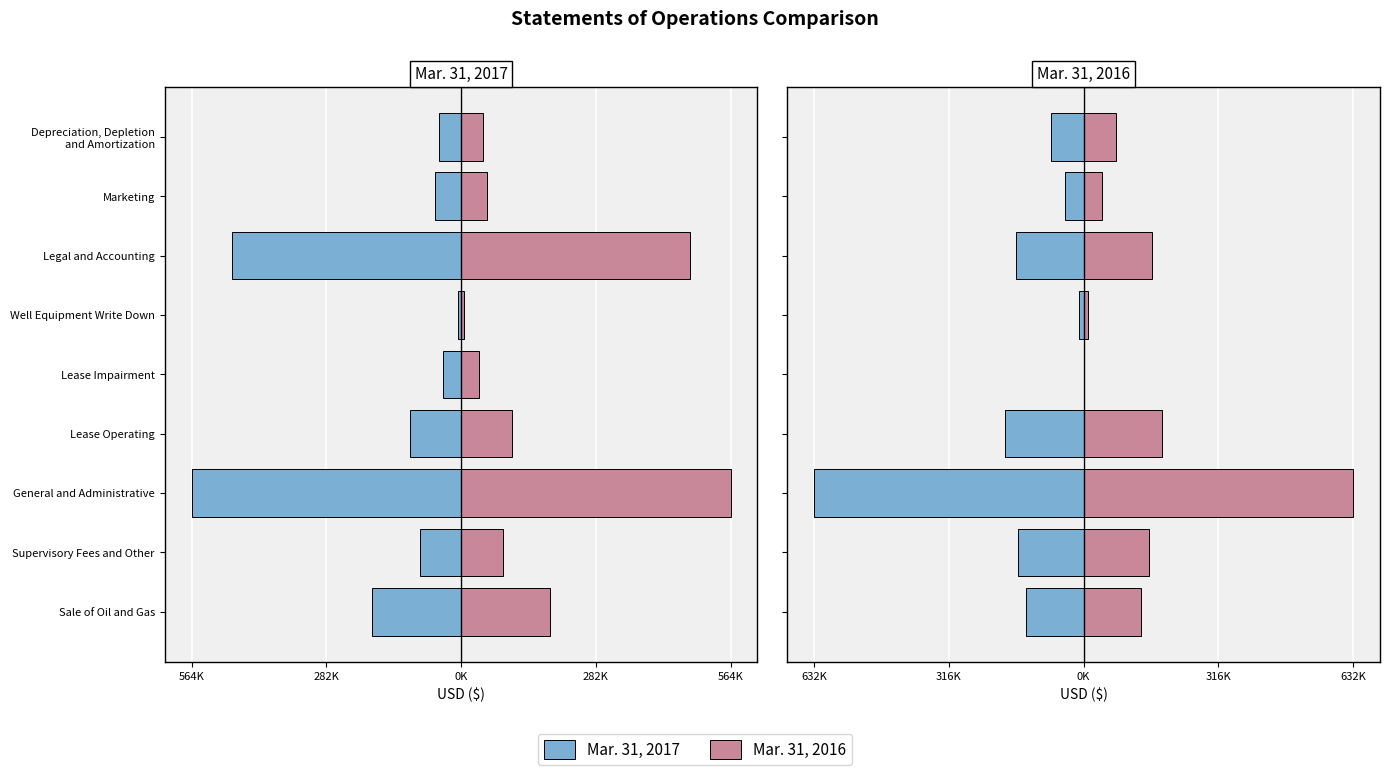

At how many categories does at least one series exceed 545076?

1